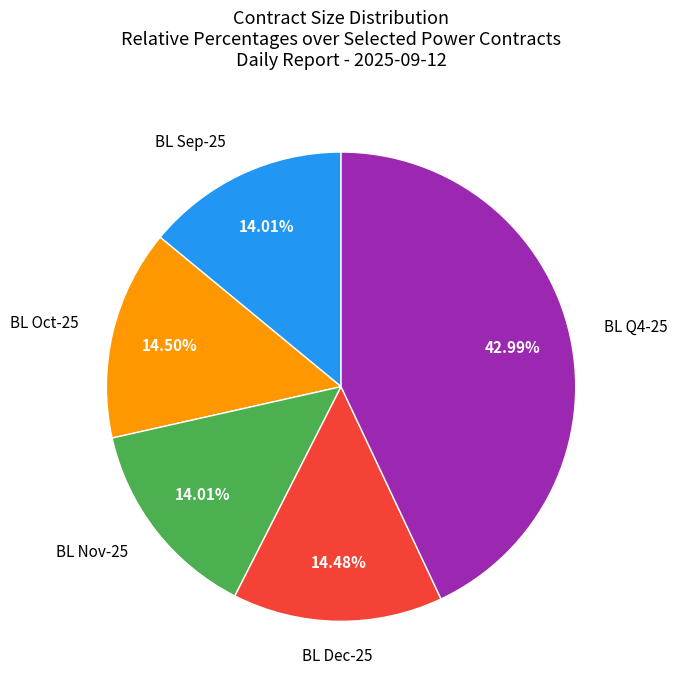

Is there any slice that represents more than half of the pie?

No